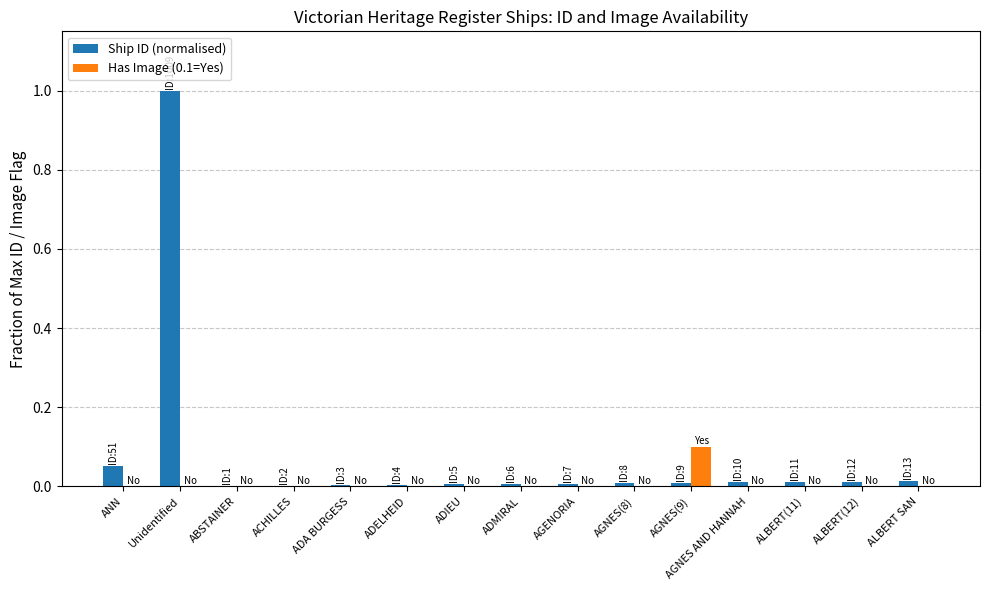

True or false: Has Image (0.1=Yes) has a value of 0.1 at ADELHEID.

False